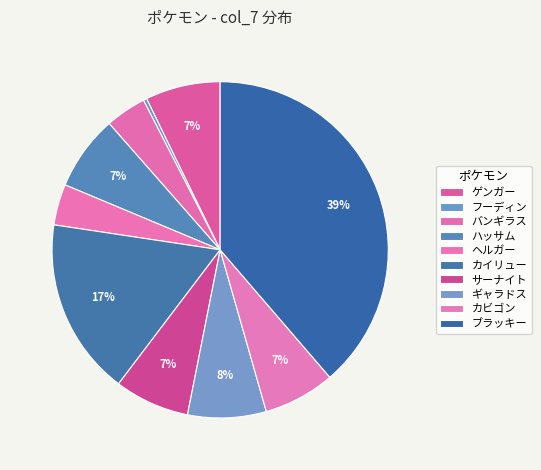

Count the number of slices in the pie.

10